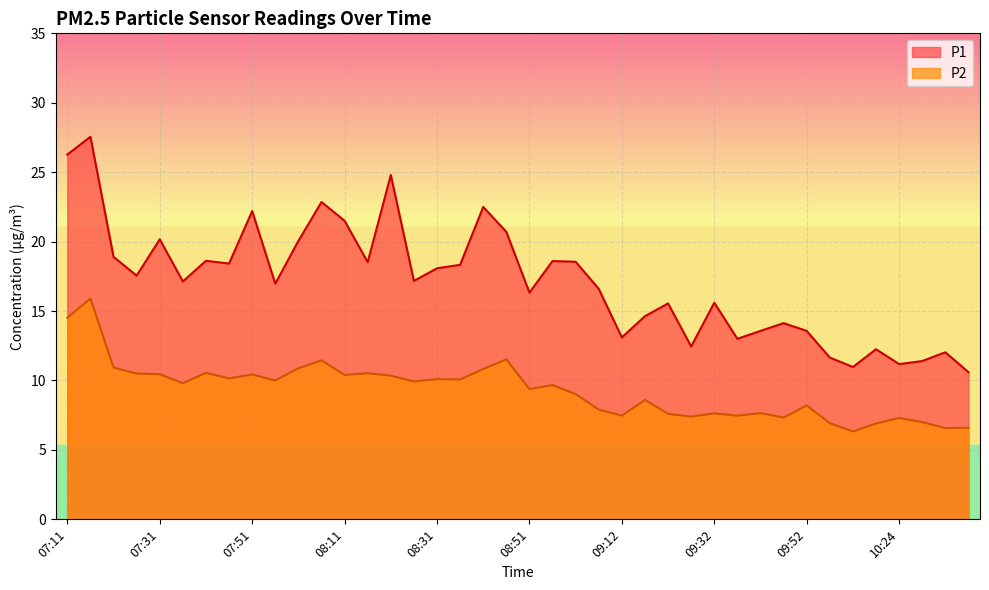

What is the approximate value of P2 at 09:57?

6.9